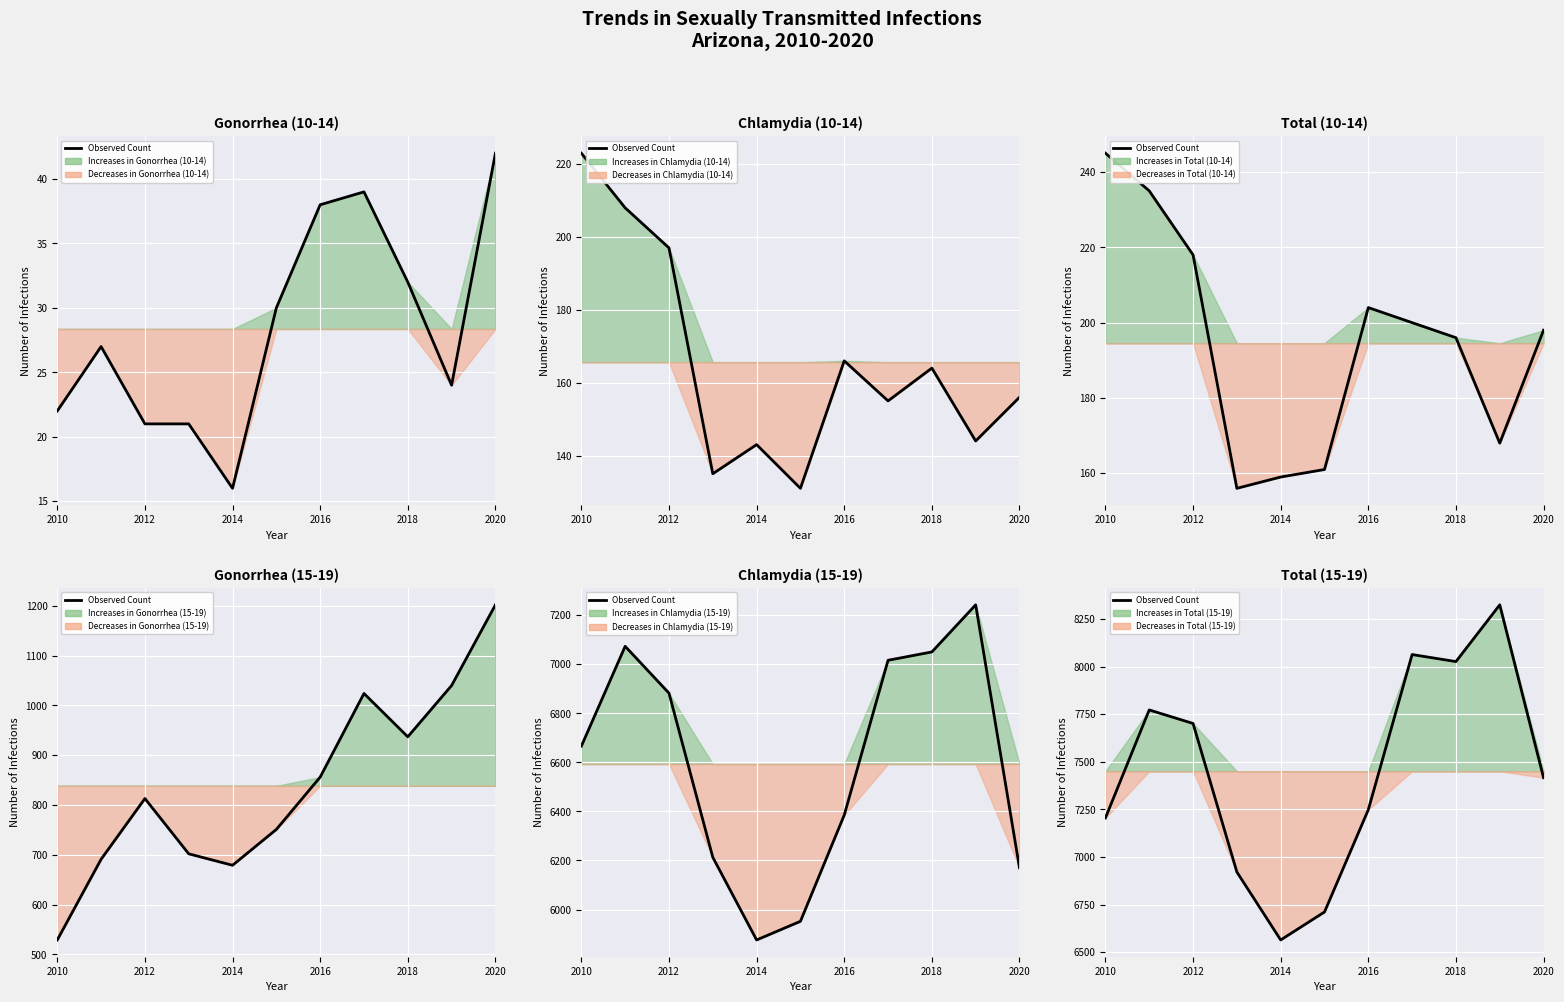

Which has a higher value, 2014 or 2012?

2012